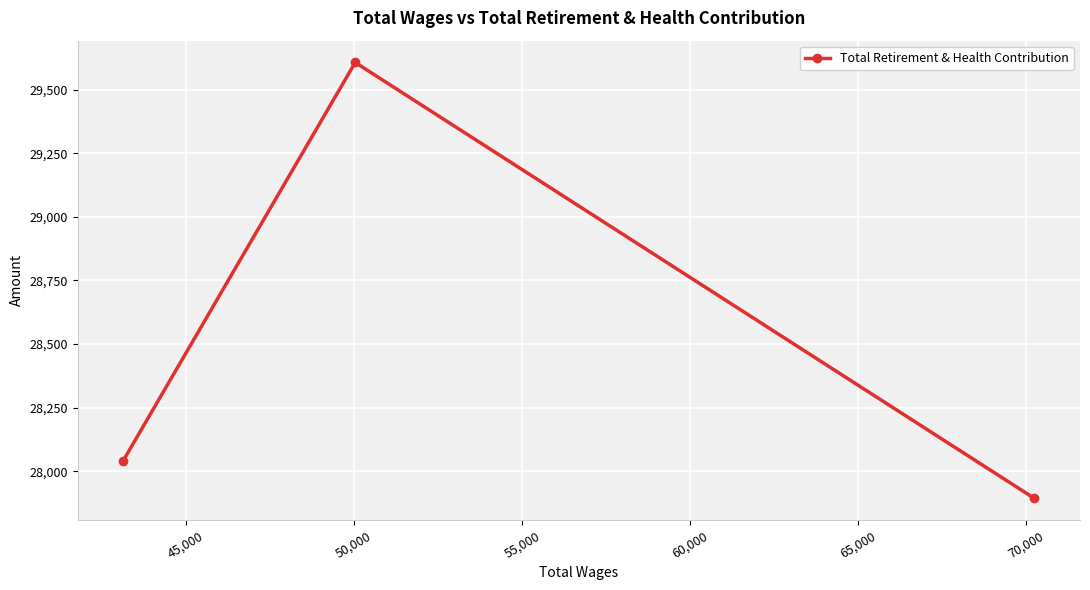

What is the value of the 1st point from the left?

28042